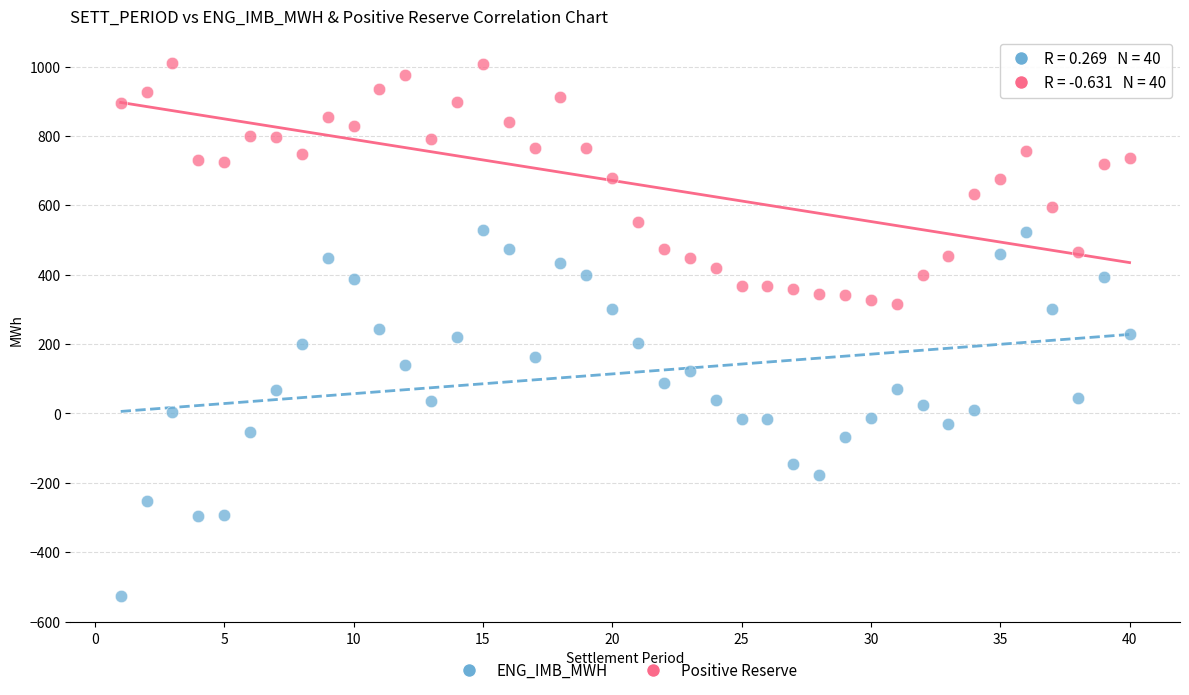

Across all data points, what is the range of X values (max minus min)?

39.0